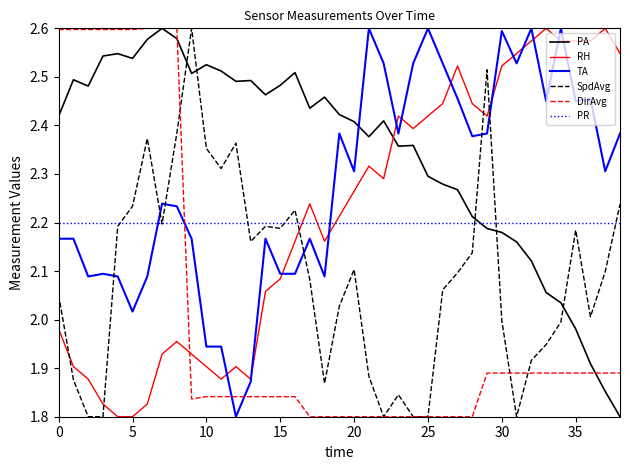

Which series has the largest total across all categories?

PA